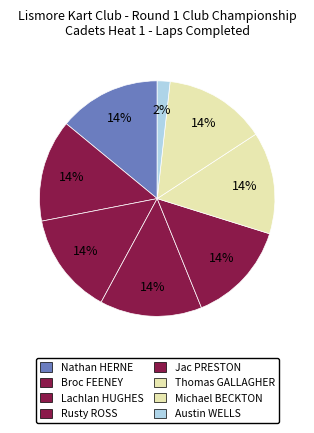

What is the ratio of the value at Rusty ROSS to the value at Austin WELLS?

8.0